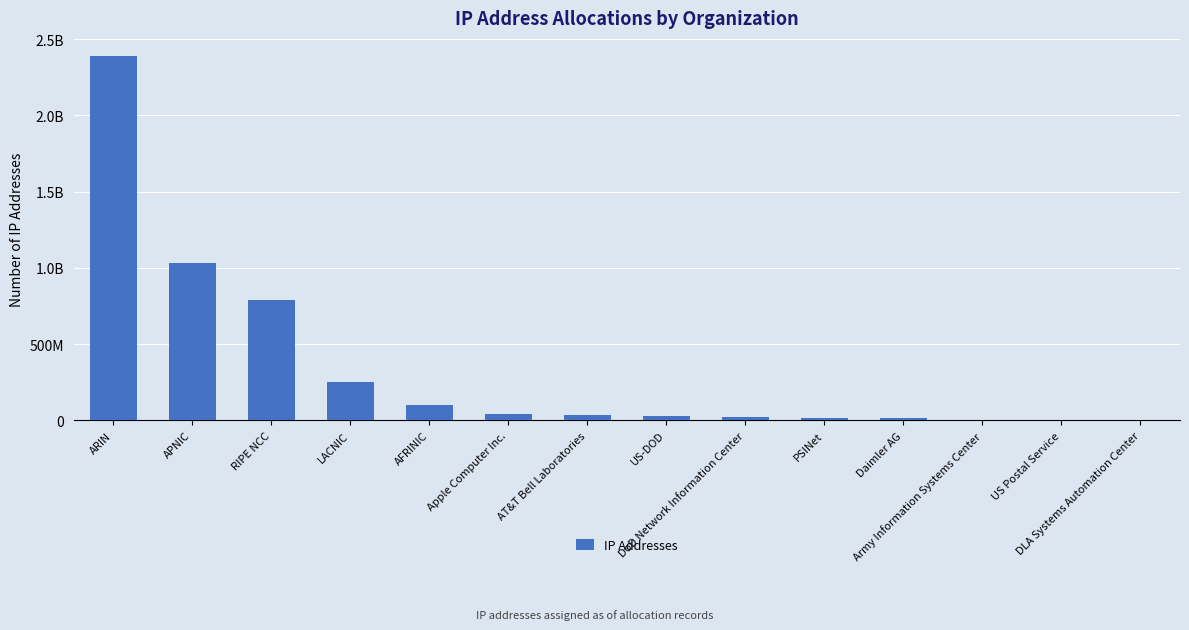

Are the bars horizontal?

No